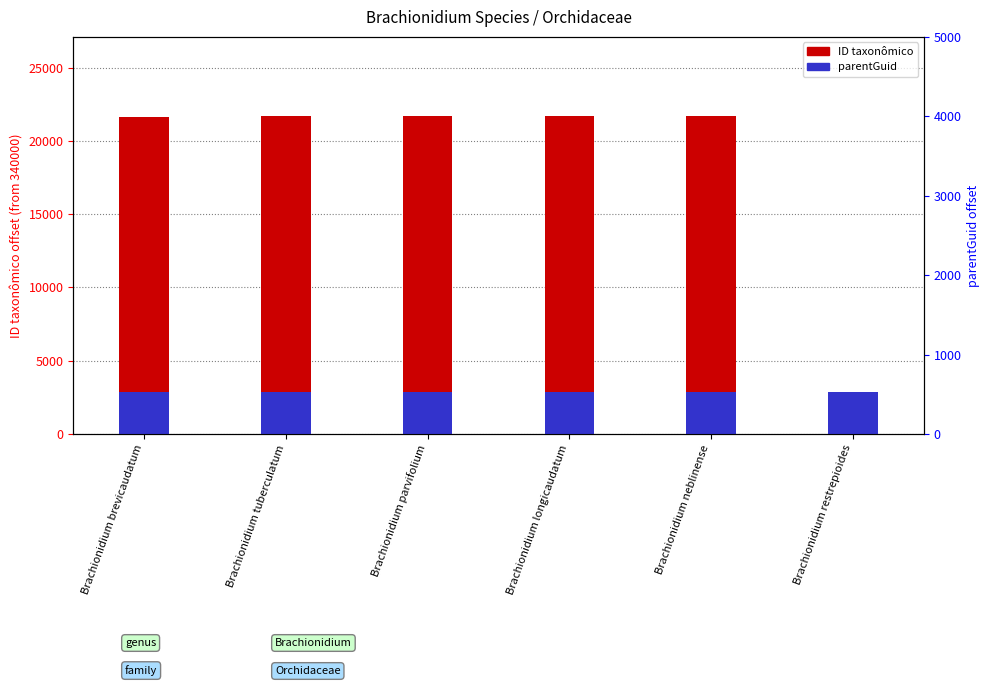

Between Brachionidium tuberculatum and Brachionidium parvifolium, which is larger?

Brachionidium tuberculatum